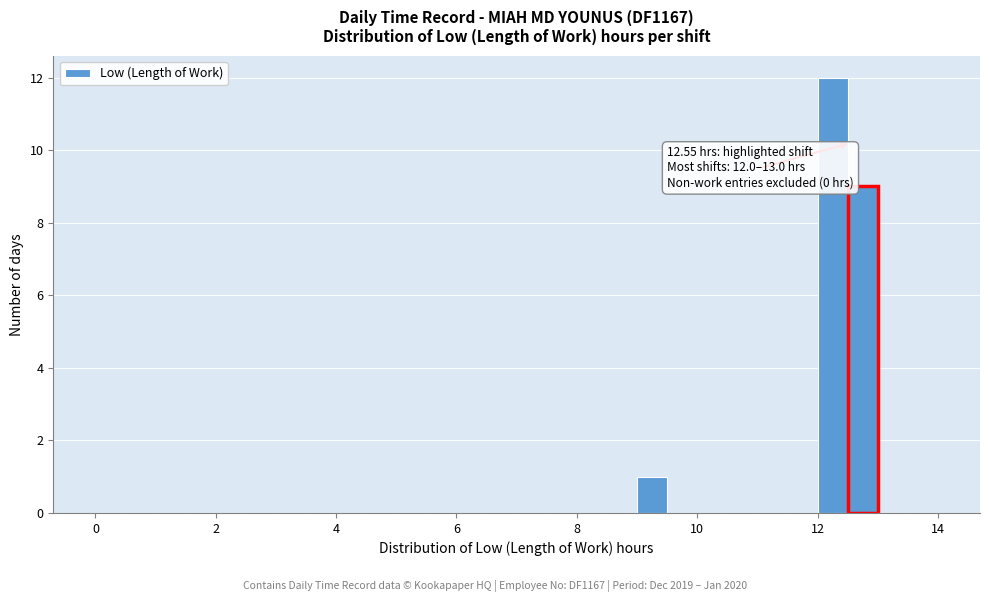

Read against the x-axis, roughly where is the centre of the tallest bar?

12.2